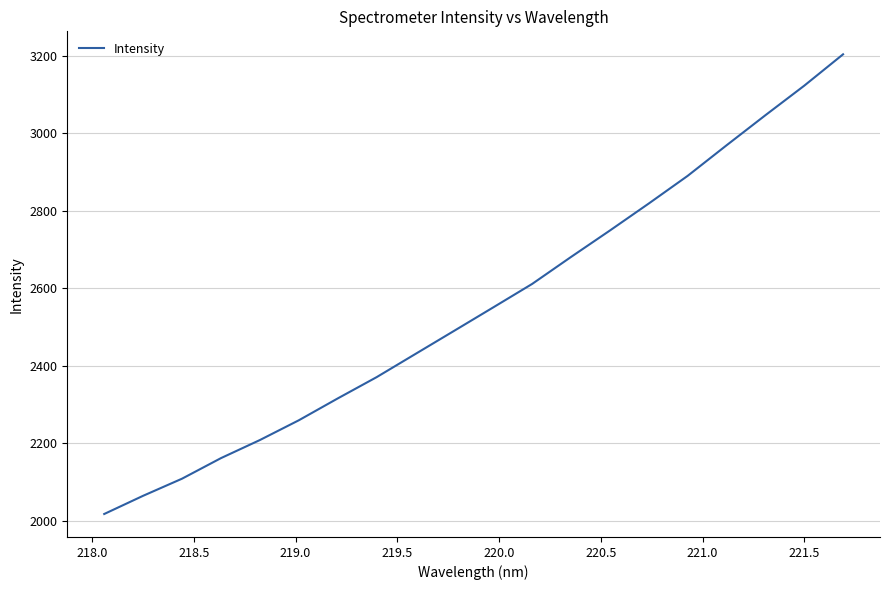

What is the difference between the maximum and minimum values?

1186.3